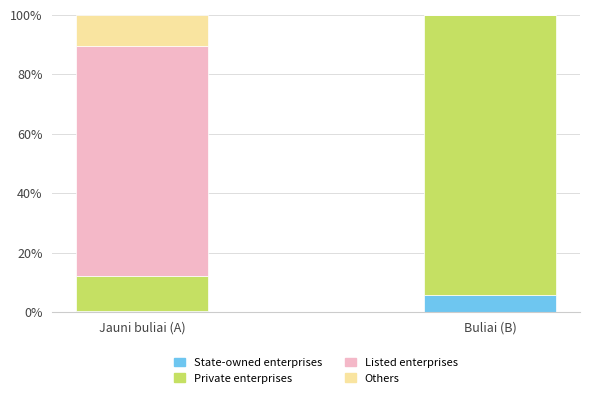

How many distinct data groups are displayed?

4